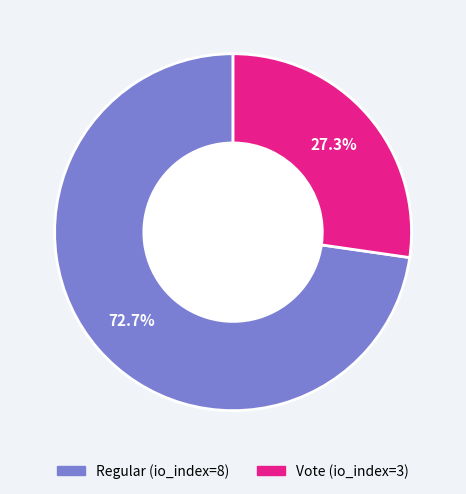

Is it true that Regular (io_index=8) is 85% of the pie?

False